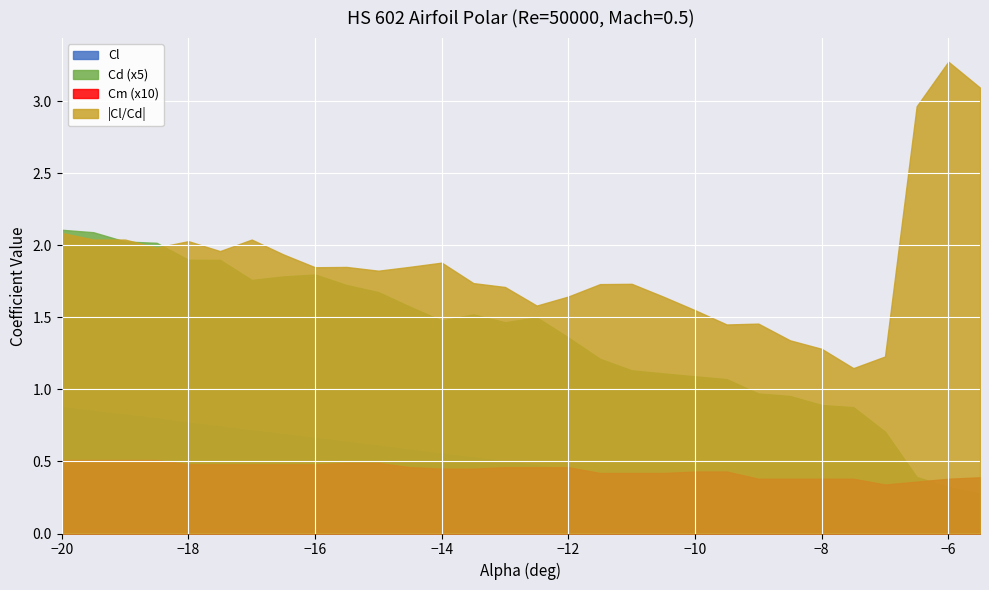

Rank the series by their maximum value, from lowest to highest.

Cm (x10), Cl, Cd (x5), |Cl/Cd|